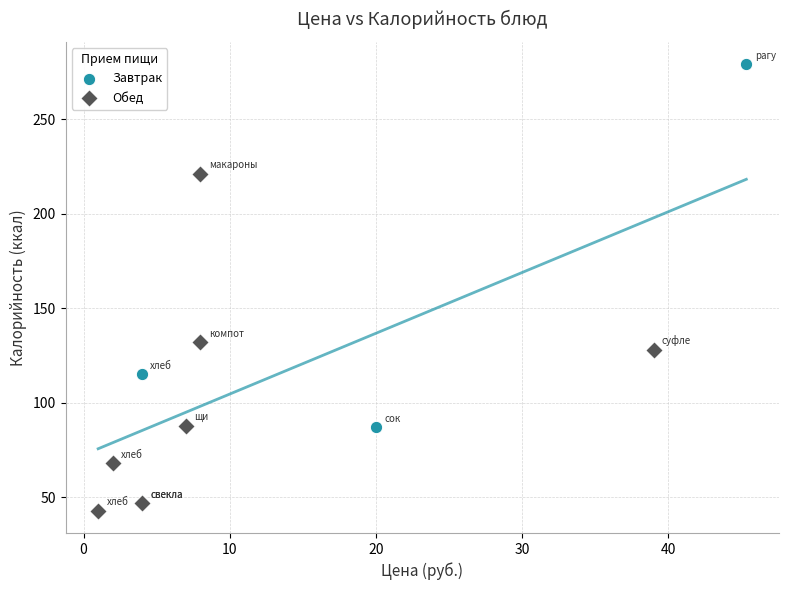

Which series has the widest spread of Y values?

Завтрак